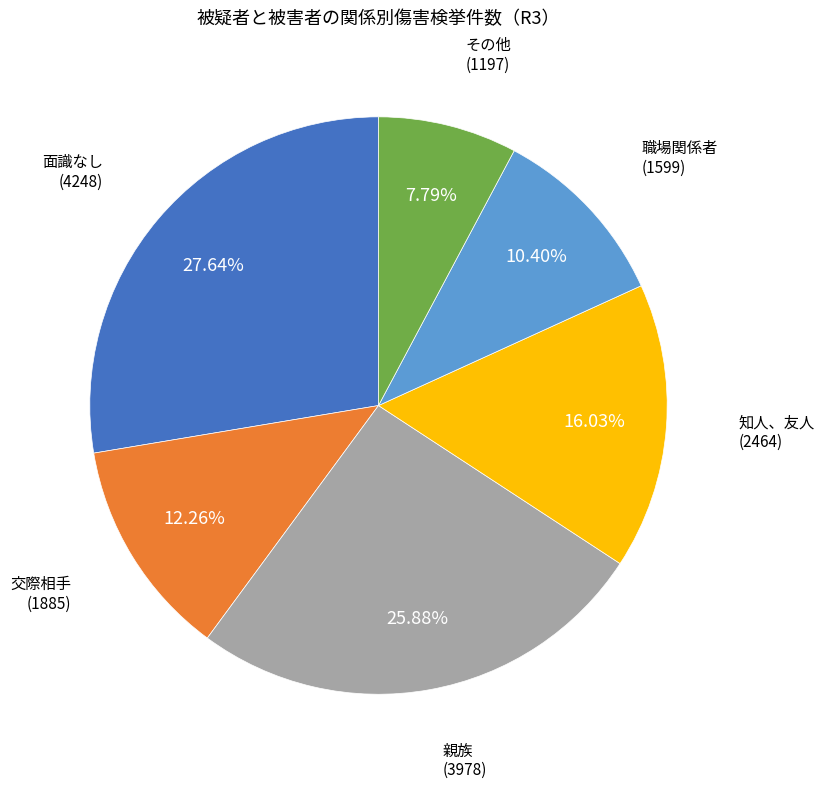

To the nearest percent, what percentage of the pie is 親族?

26%